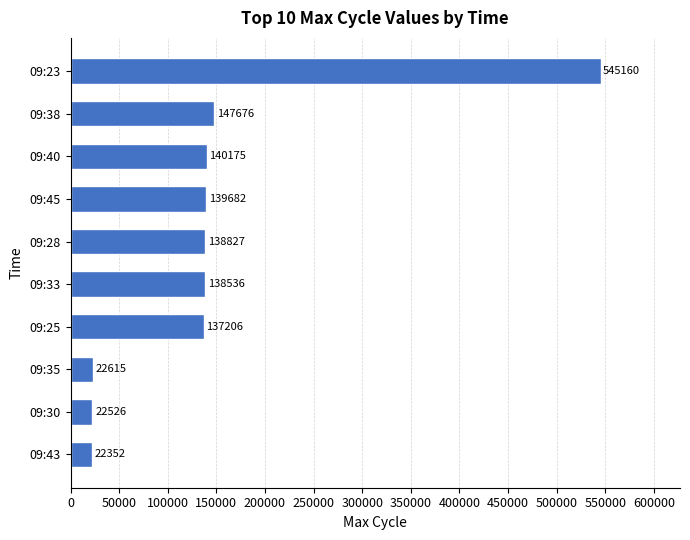

What is the smallest value displayed?

22352